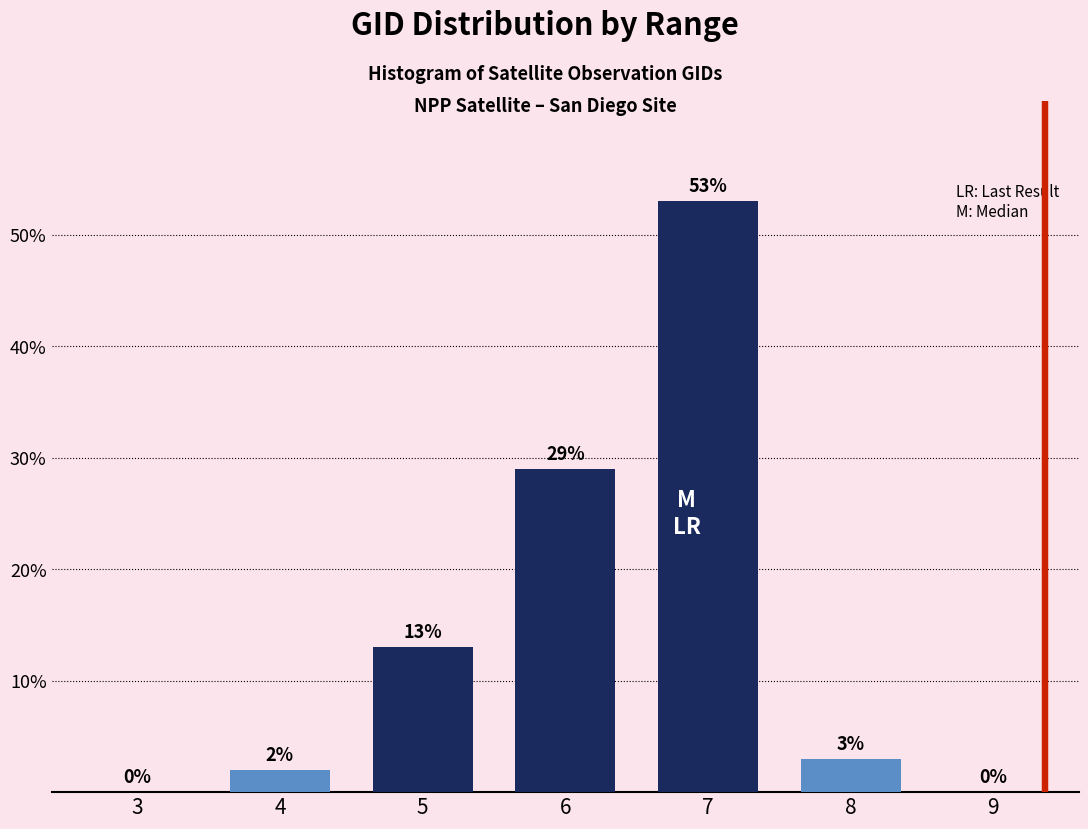

Reading left to right, list all the values displayed in this chart.

3=0	4=2	5=13	6=29	7=53	8=3	9=0